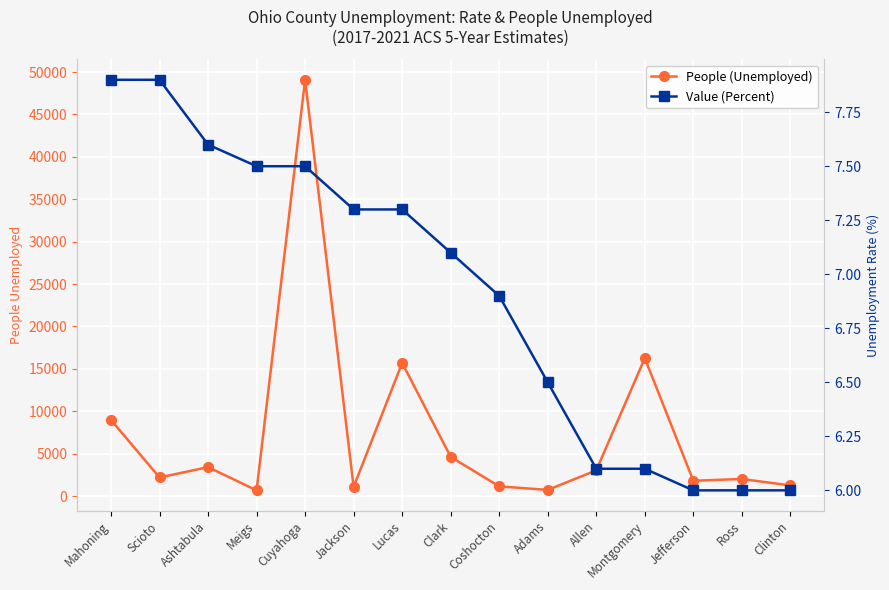

Count the number of data series in this chart.

2